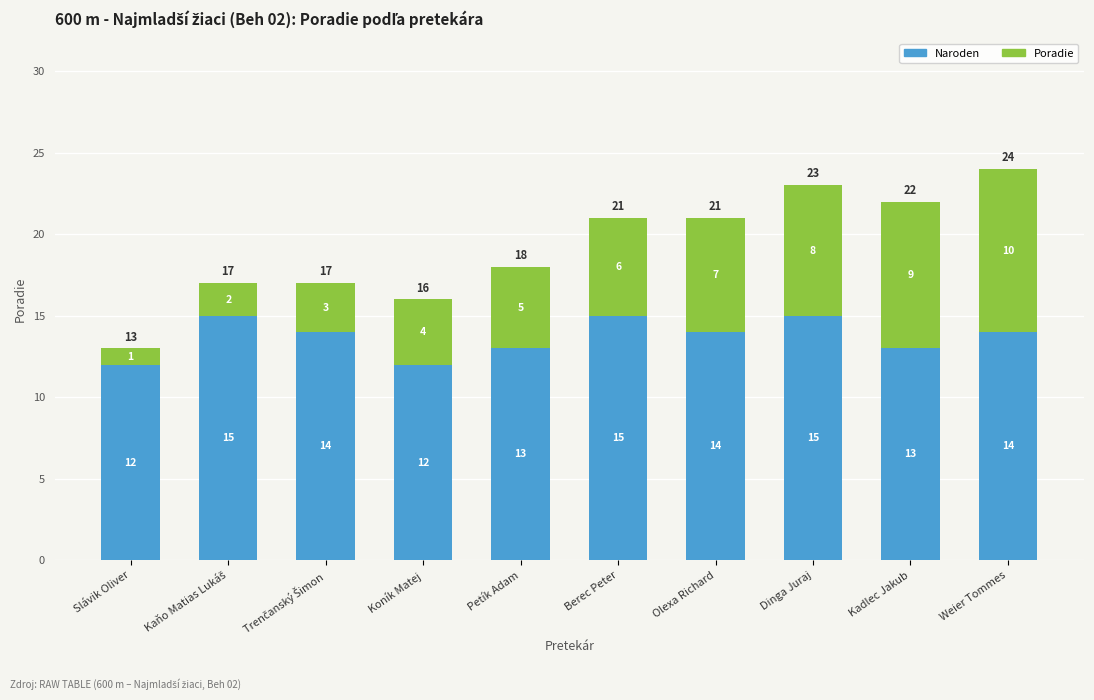

What is the minimum value for Naroden?

12